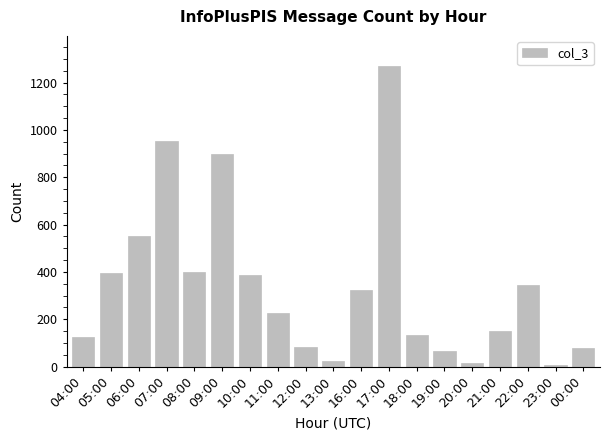

What is the ratio of the value at 09:00 to the value at 05:00?

2.3